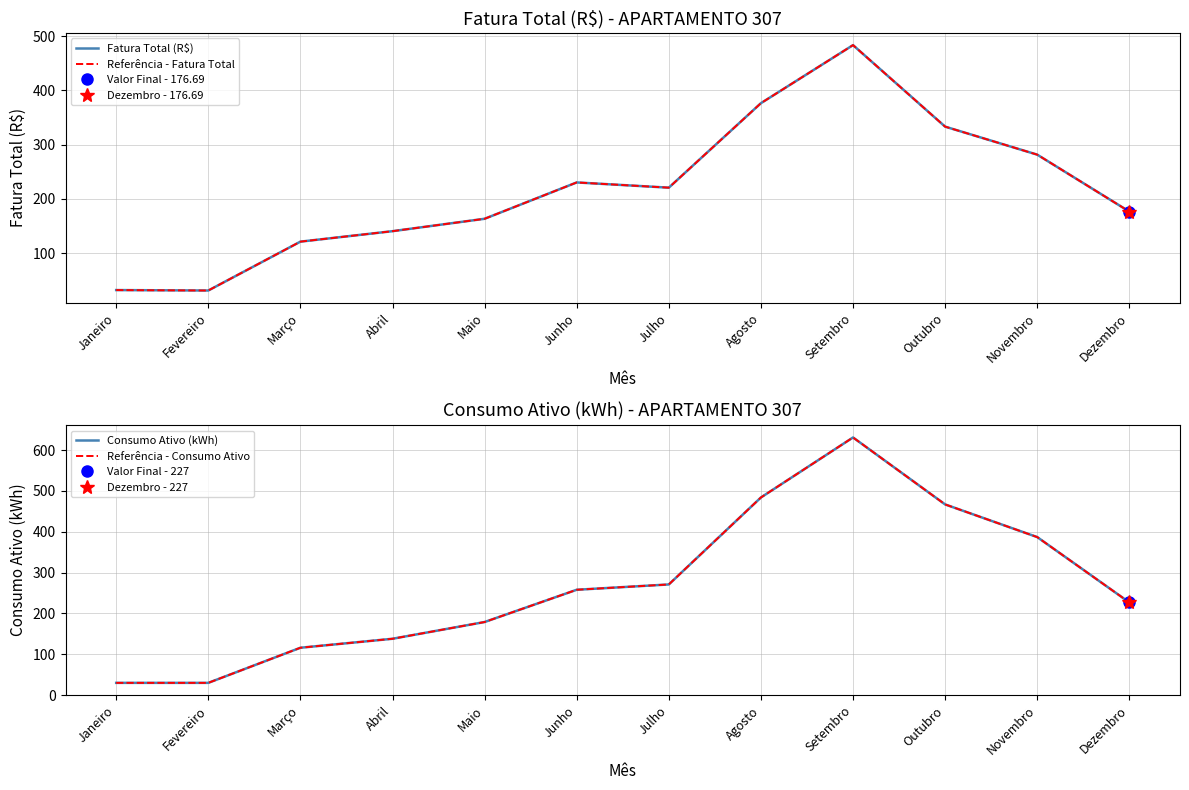

At how many categories does at least one series exceed 59?

10